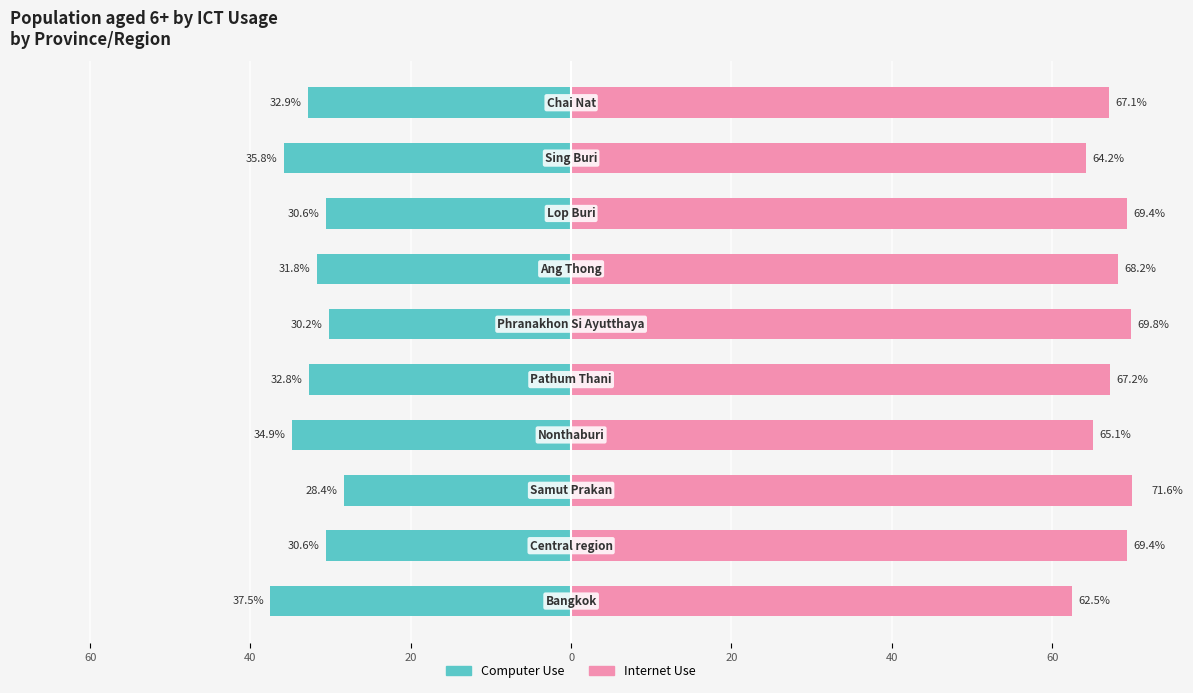

What are all the series names shown in the legend?

Computer Use, Internet Use